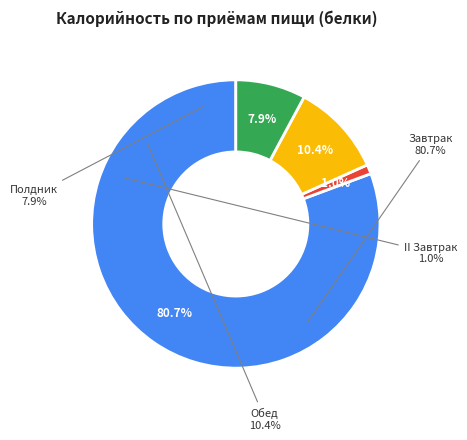

Which slice is the smallest?

II Завтрак